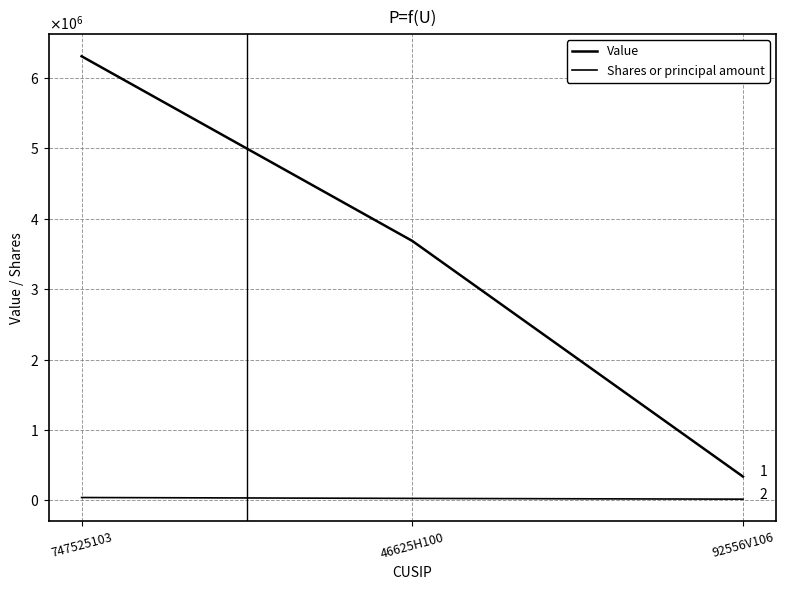

Does the chart display data point markers on the line(s)?

No